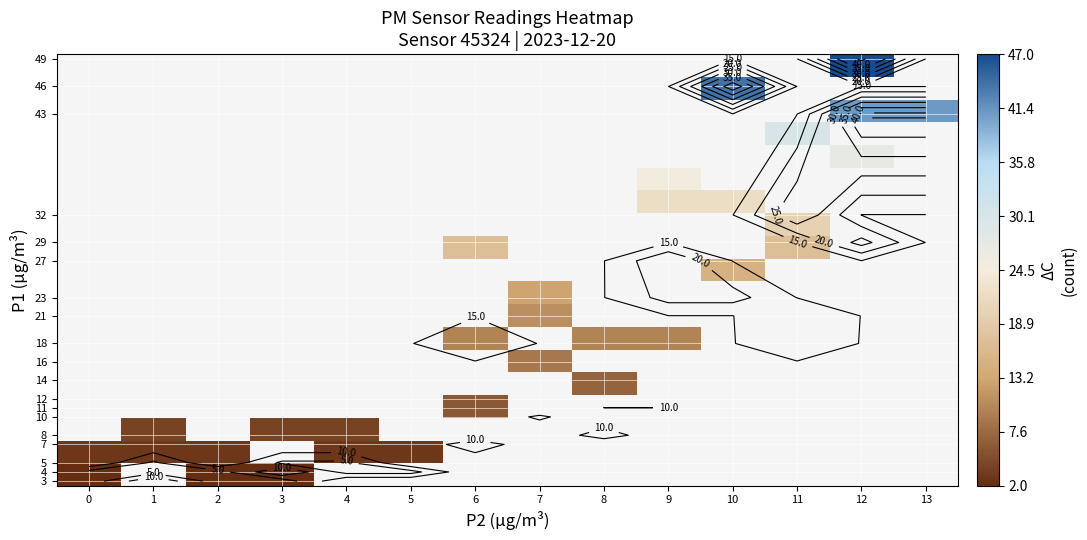

Count the number of categories in the chart.

14